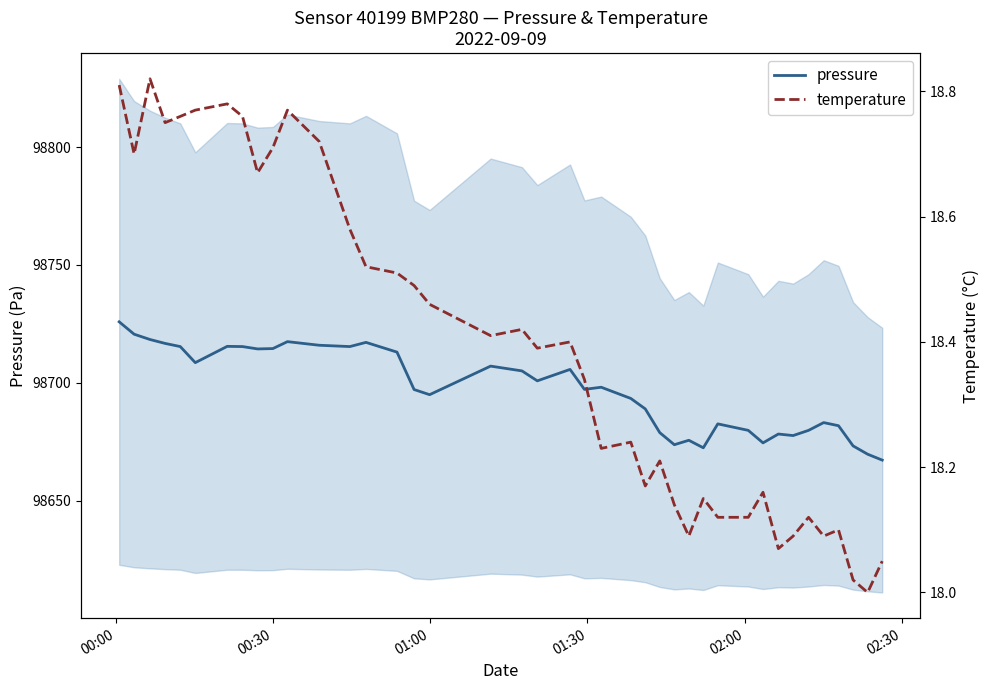

What is the minimum value for pressure?

98667.2